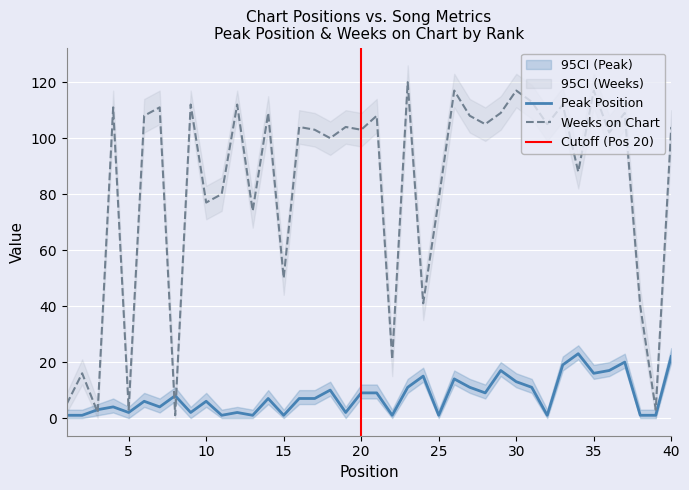

What is the smallest value displayed?

1